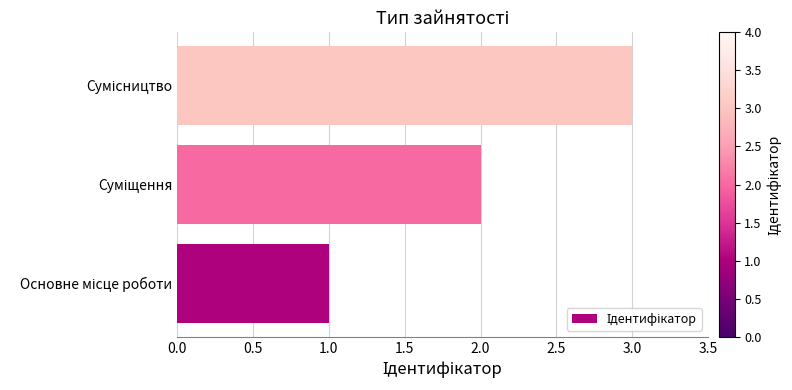

What is the sum of all values?

6